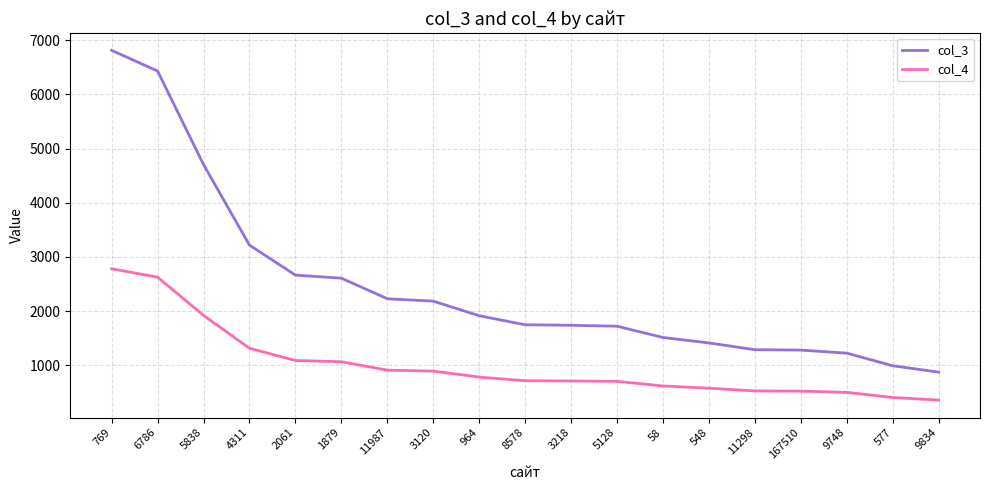

Where is col_3 nearest to the value 3842?

4311